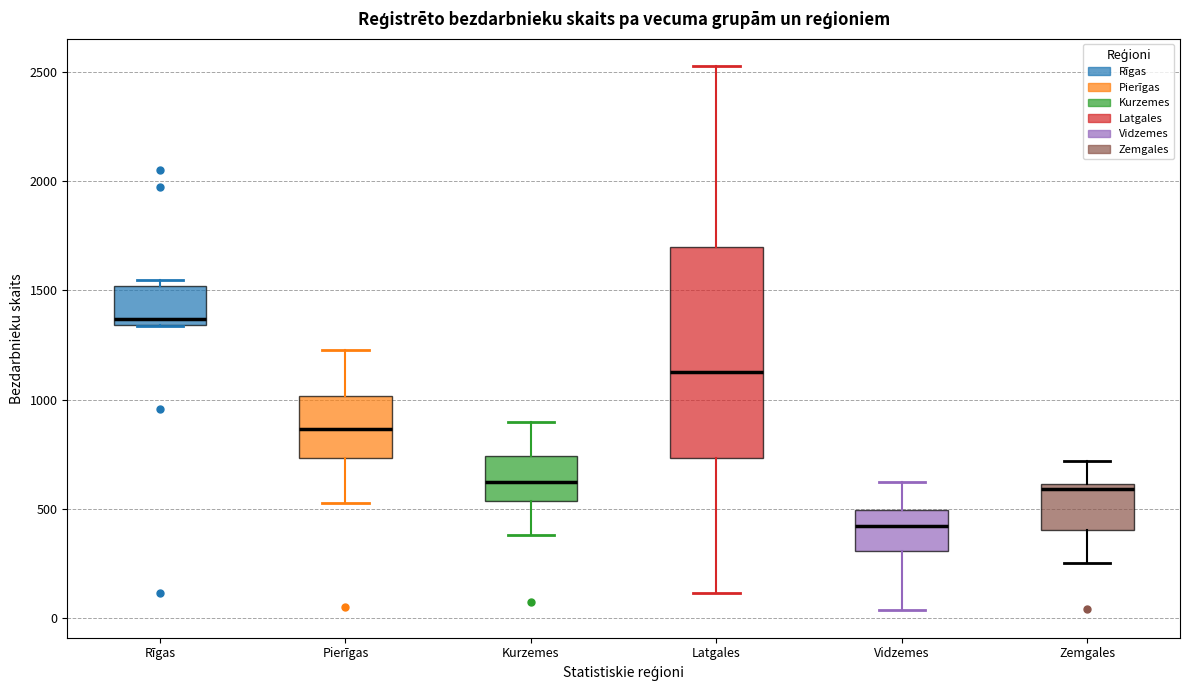

Which box's median line is the lowest?

Vidzemes